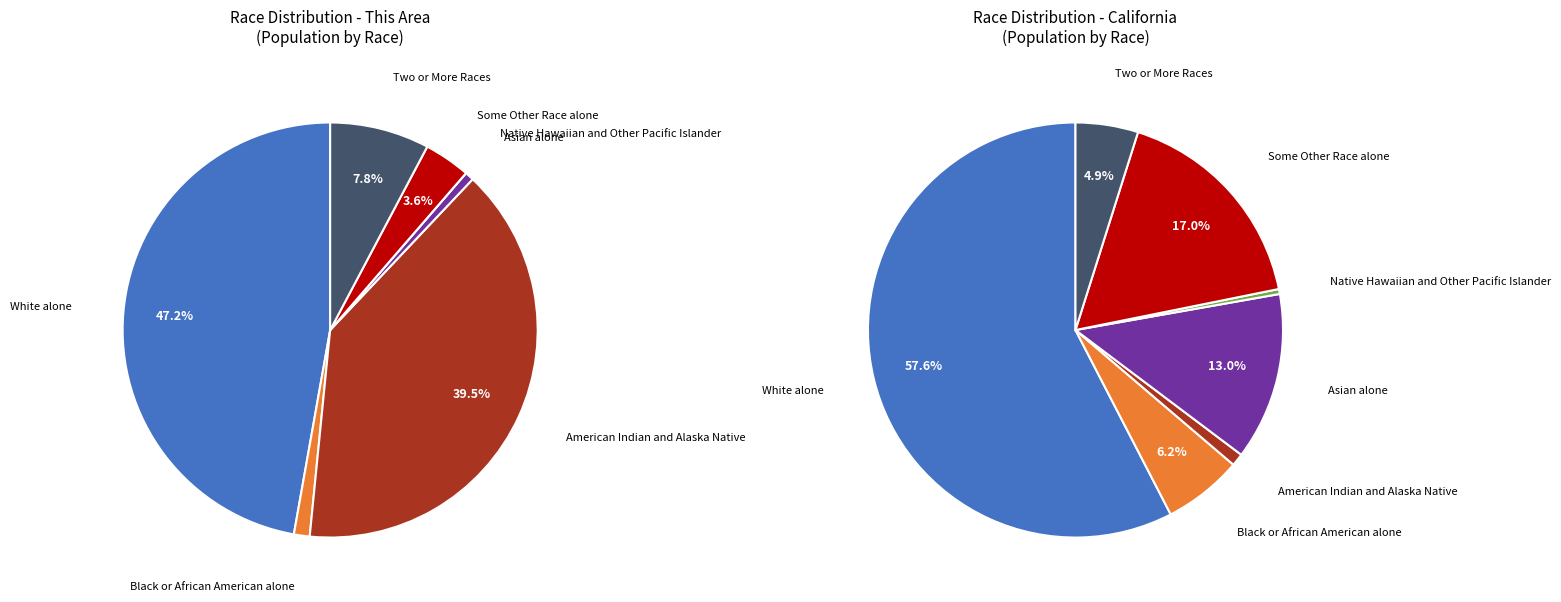

To the nearest percent, what is the difference between the Some Other Race alone and Native Hawaiian and Other Pacific Islander slice percentages?

4%